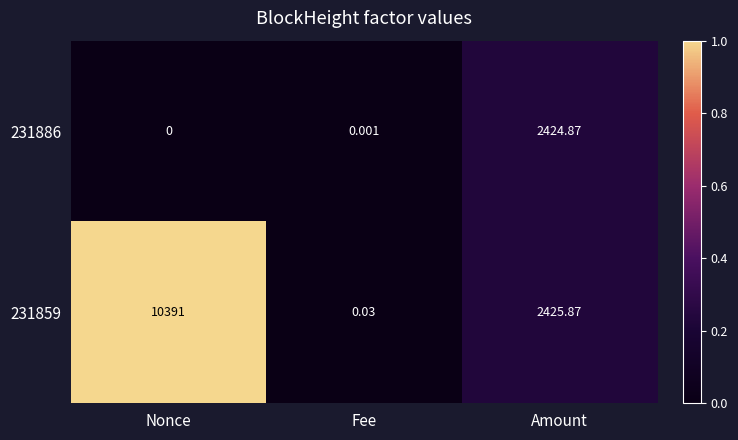

Rank the categories by 231859 value from lowest to highest.

Fee, Amount, Nonce